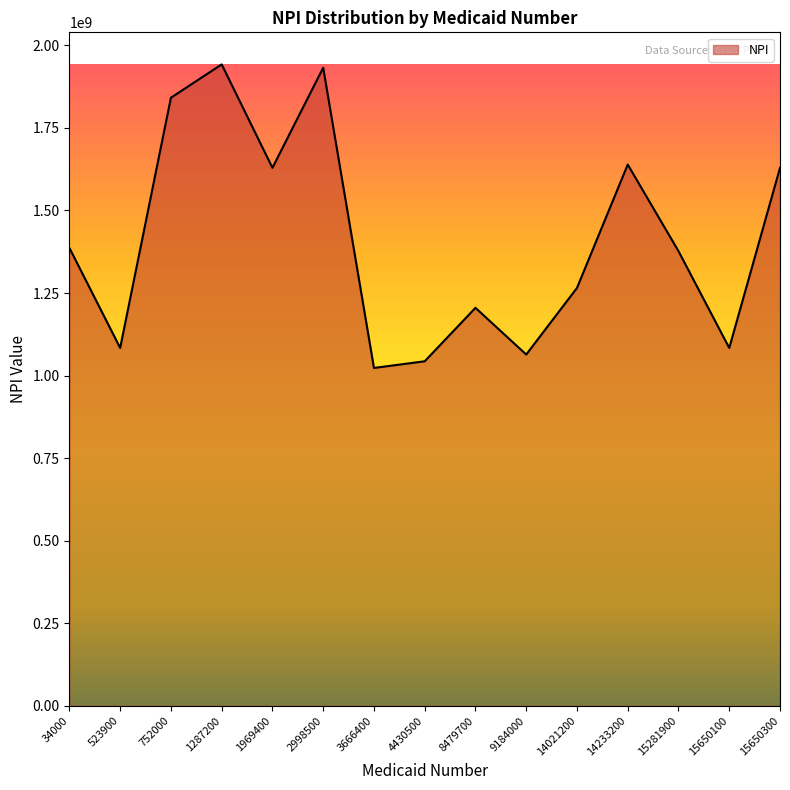

Which category has the lowest value across all series?

3666400